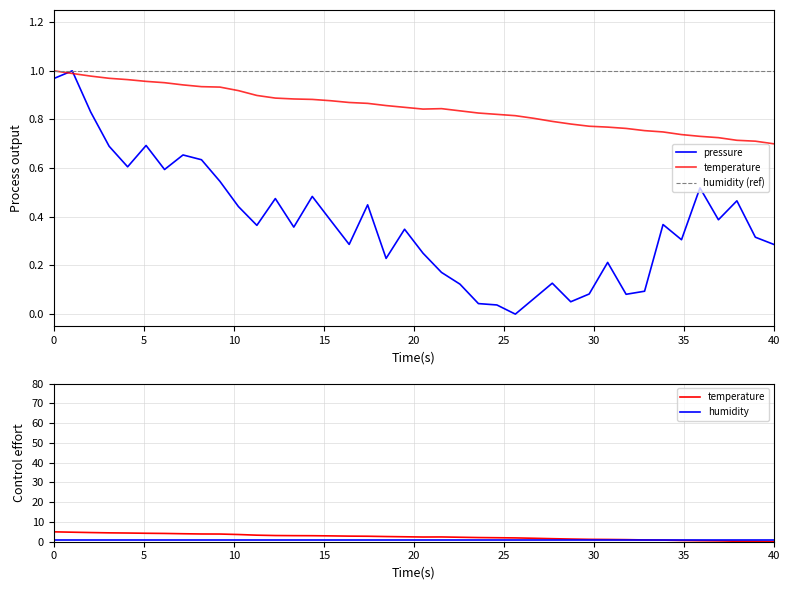

True or false: humidity (ref) has more than 0 interior local peaks.

False